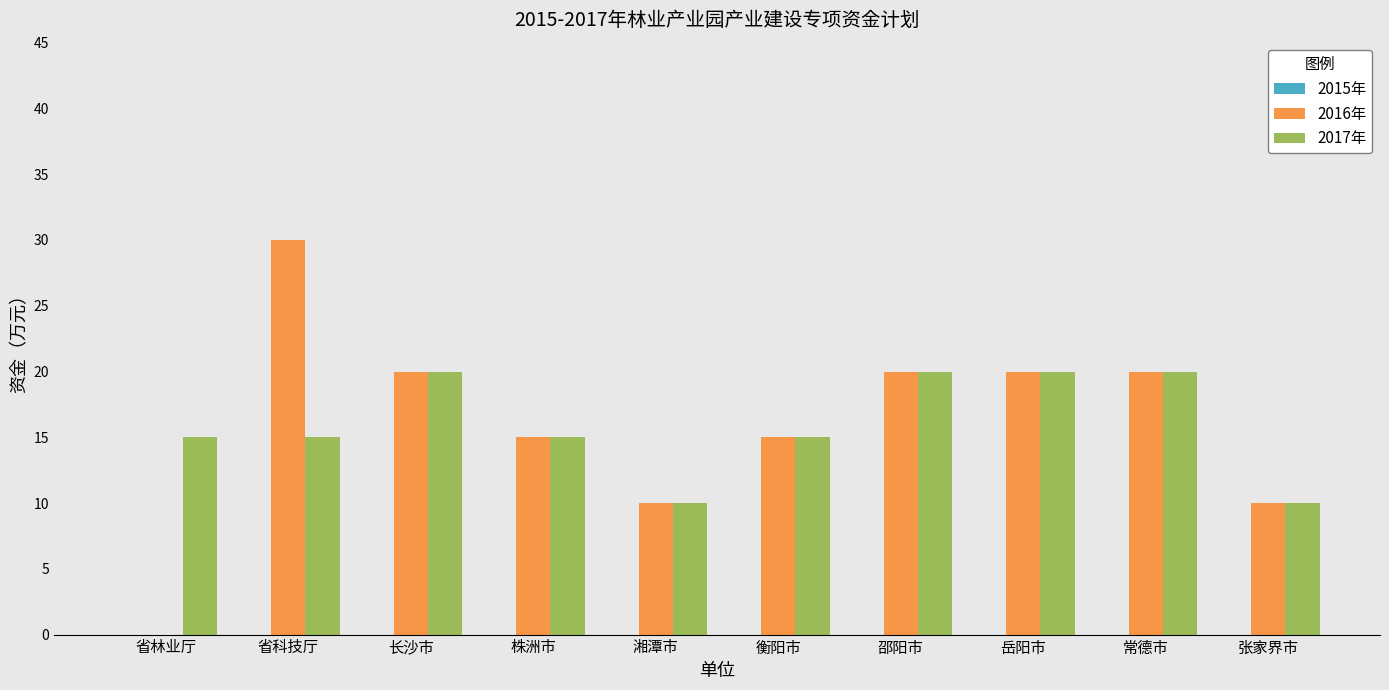

The value of 2016年 at 张家界市 is 10. True or false?

True